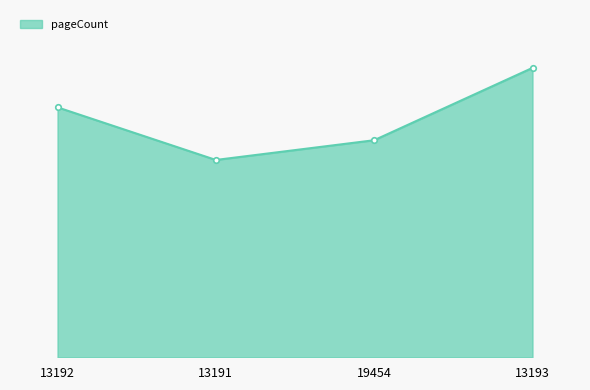

Which label corresponds to the largest value in the chart?

13193